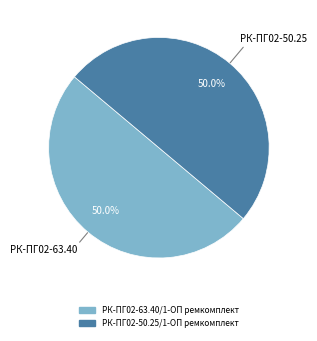

What is the ratio of the value at РК-ПГ02-50.25/1-ОП ремкомплект to the value at РК-ПГ02-63.40/1-ОП ремкомплект?

1.0